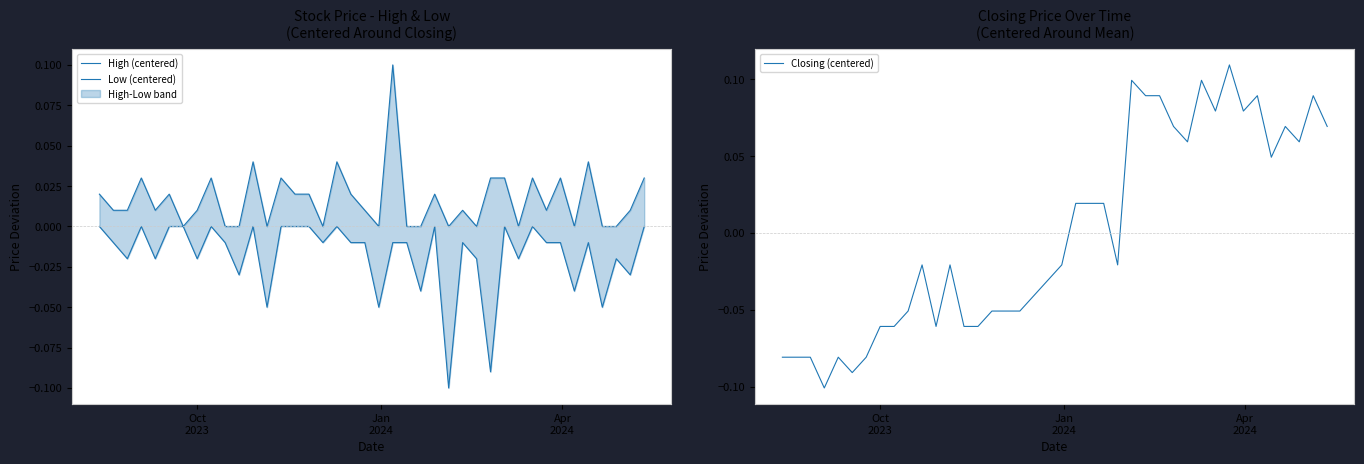

In Closing (centered), how many points are higher than both neighbors (excluding endpoints)?

9